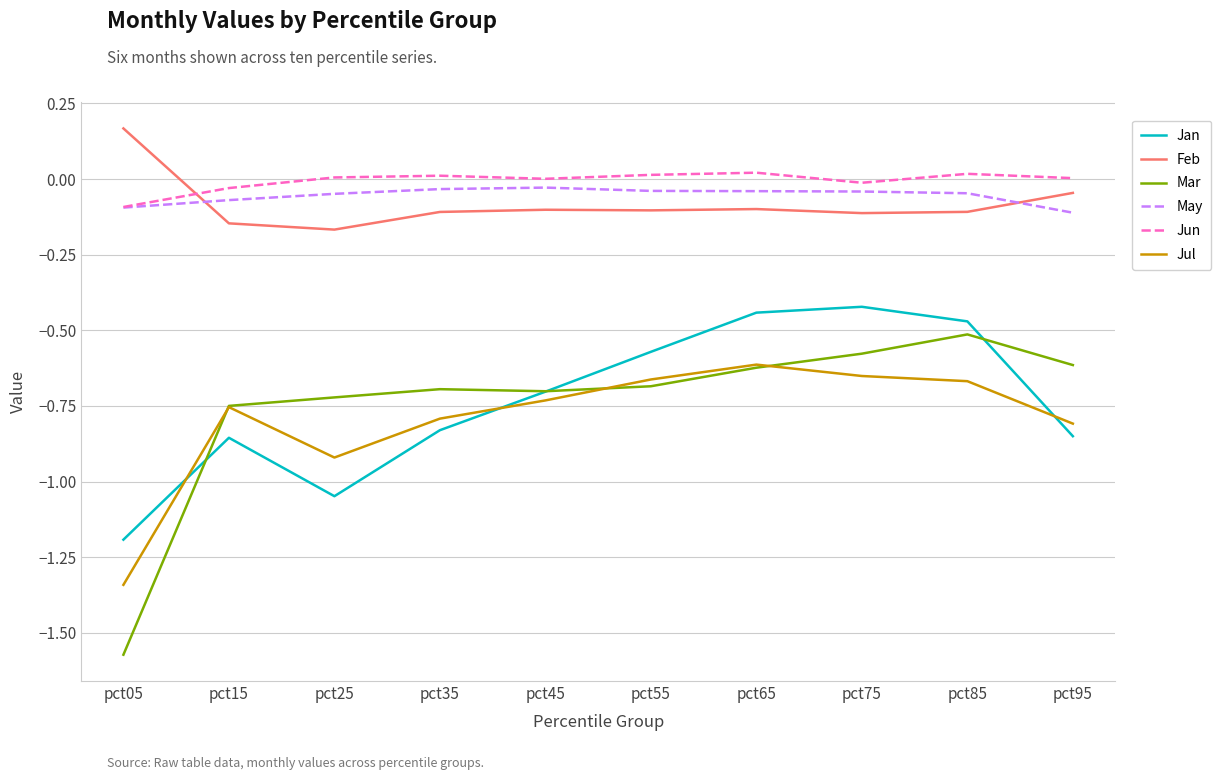

What is the total value across all series at pct35?

-2.4